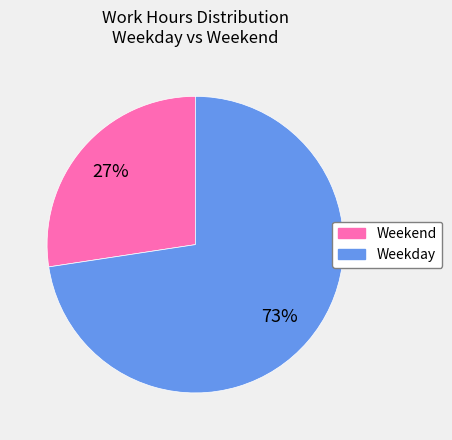

Is there a majority slice in this chart?

Yes